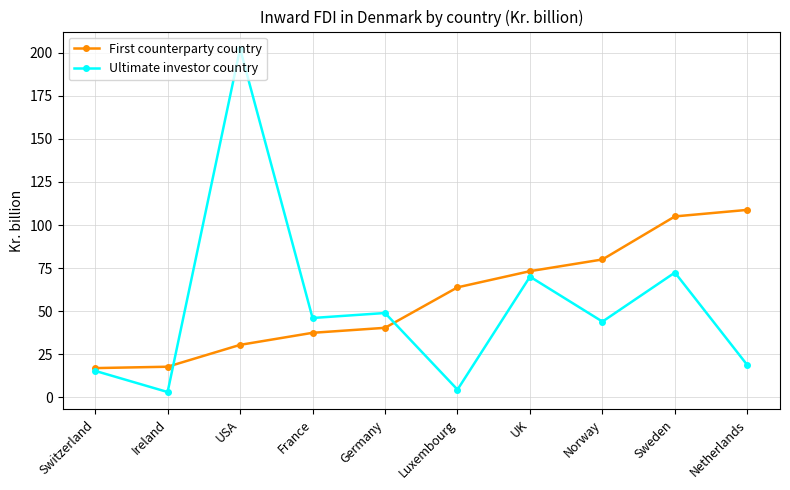

What are all the series names shown in the legend?

First counterparty country, Ultimate investor country